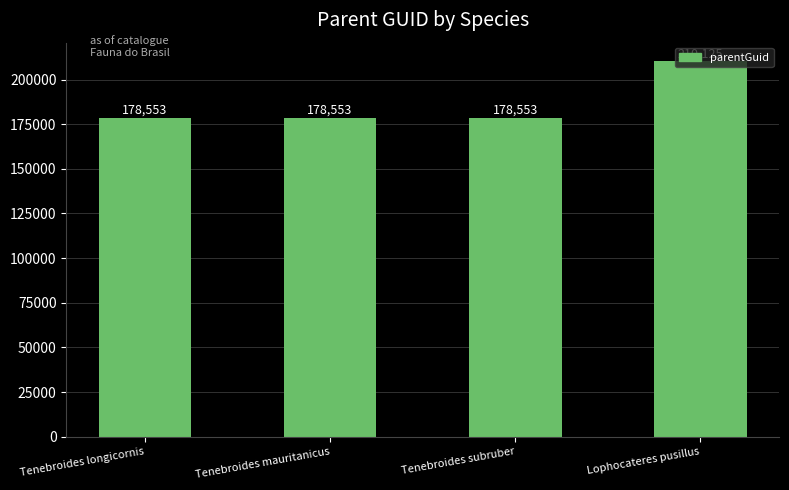

Which has a higher value, Tenebroides longicornis or Lophocateres pusillus?

Lophocateres pusillus